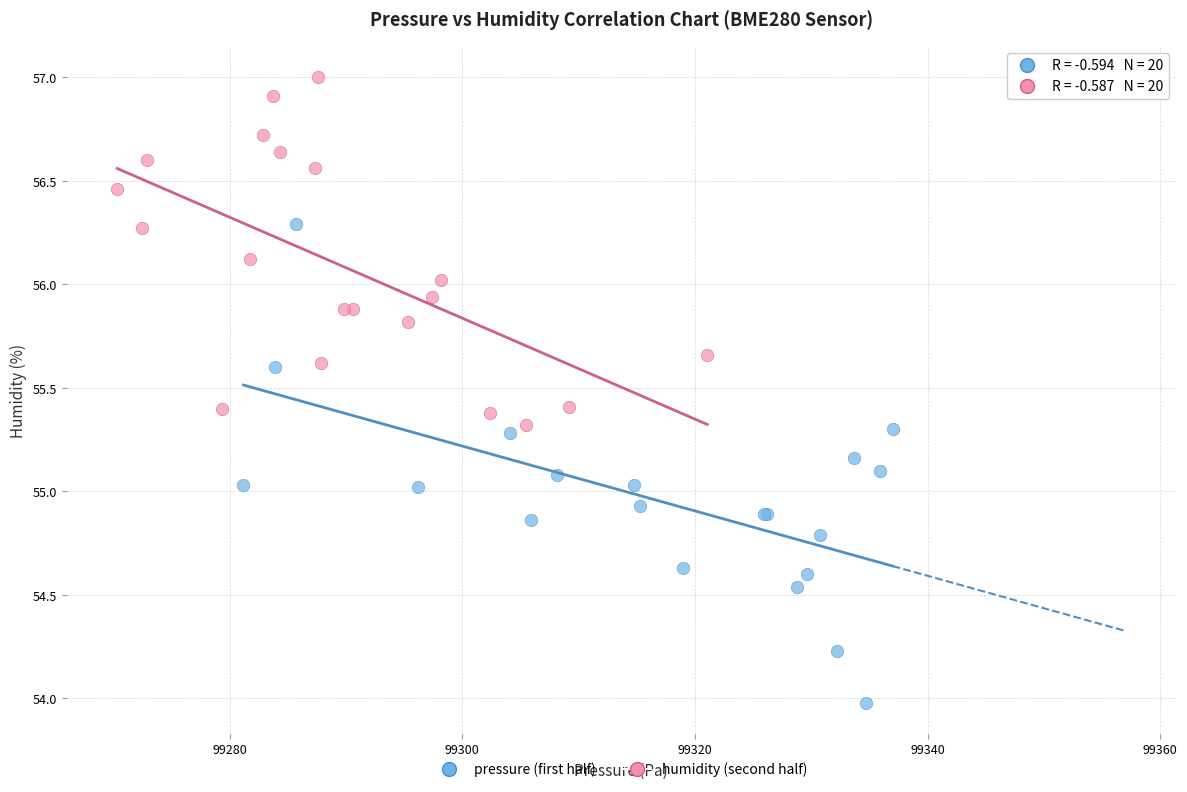

Which series contains the highest Y value?

humidity (second half)